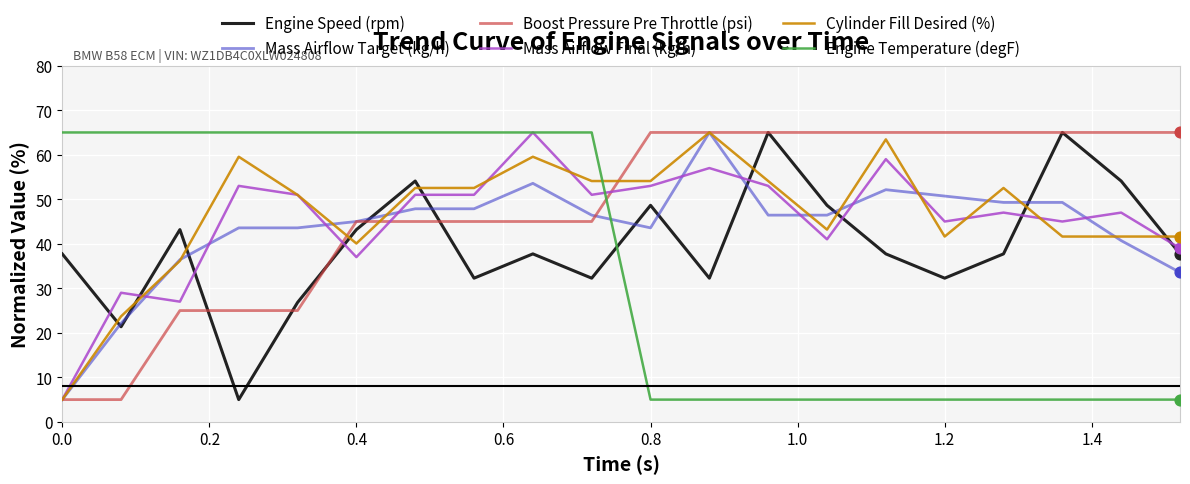

What is the greatest value displayed?

65.0